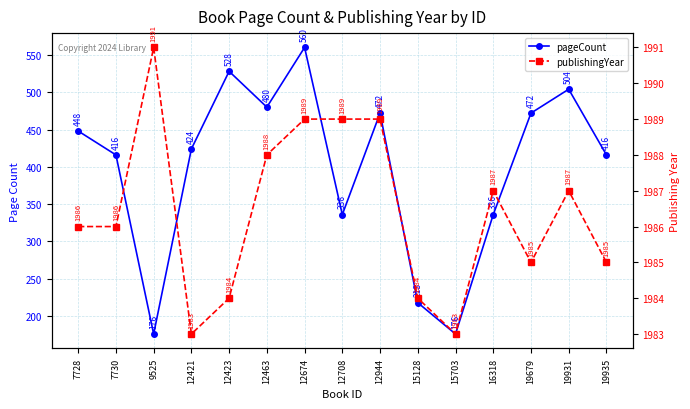

True or false: publishingYear and pageCount cross at least once.

False